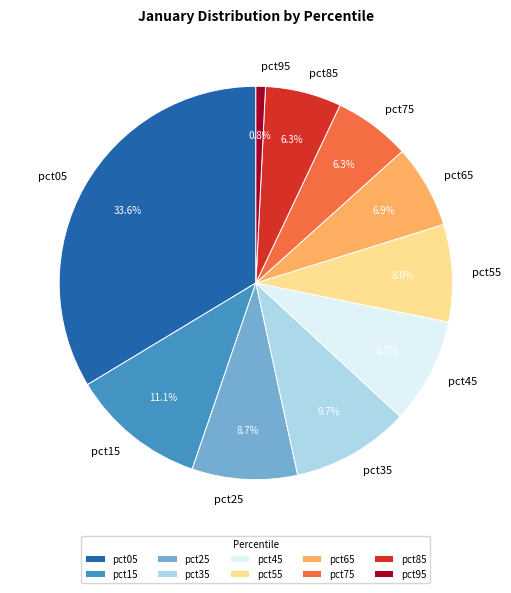

Is there a majority slice in this chart?

No